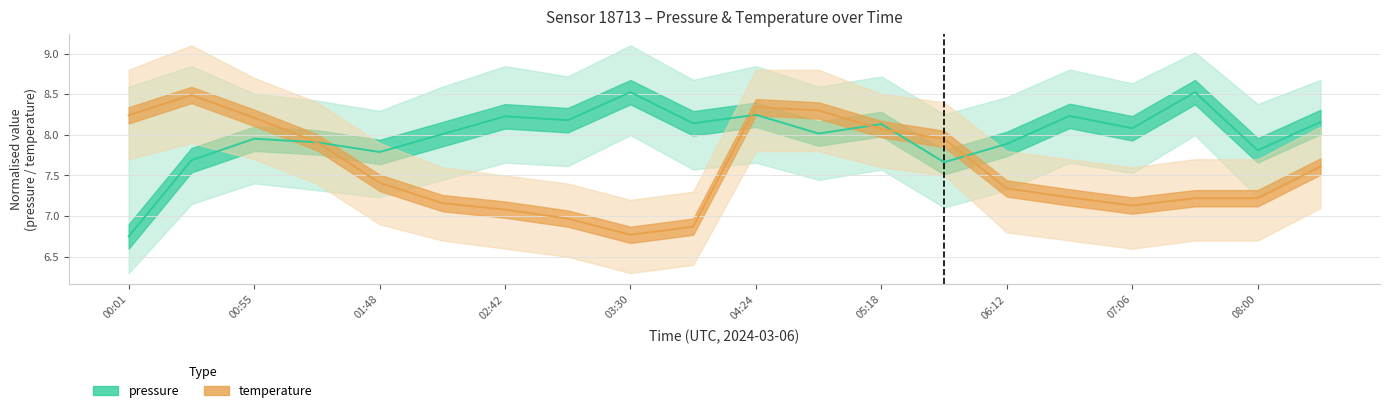

Where does the temperature series first go above 7?

00:01